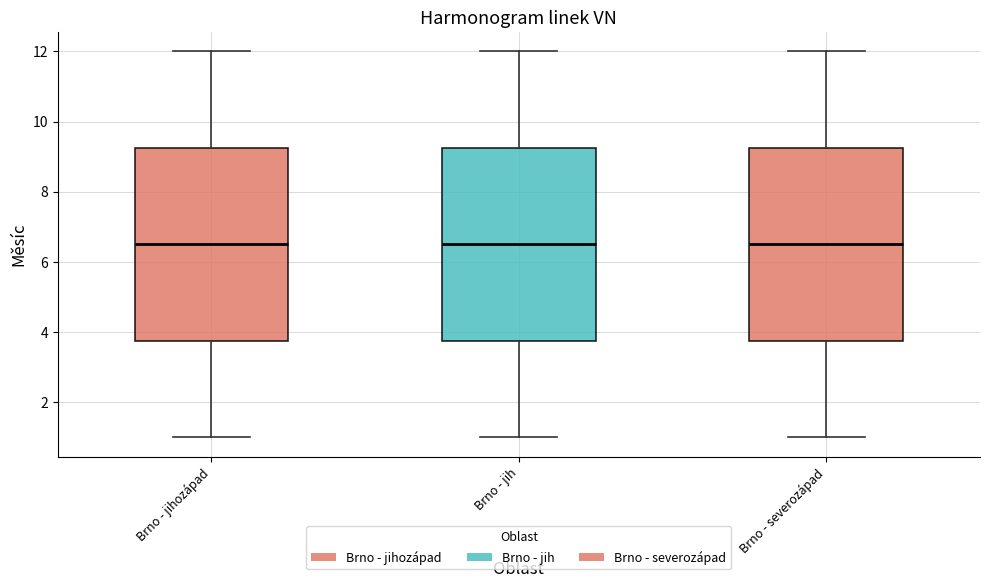

Reading left to right, read every box against the y-axis: the position of its median line, the range the box covers, and the ends of its whiskers. The values are not printed on the chart, so give them approximately, as read against the axis.

Brno - jihozápad: median 6.6, box 3.8 to 9.2, whiskers 1.0 to 12.0
Brno - jih: median 6.6, box 3.8 to 9.2, whiskers 1.0 to 12.0
Brno - severozápad: median 6.6, box 3.8 to 9.2, whiskers 1.0 to 12.0